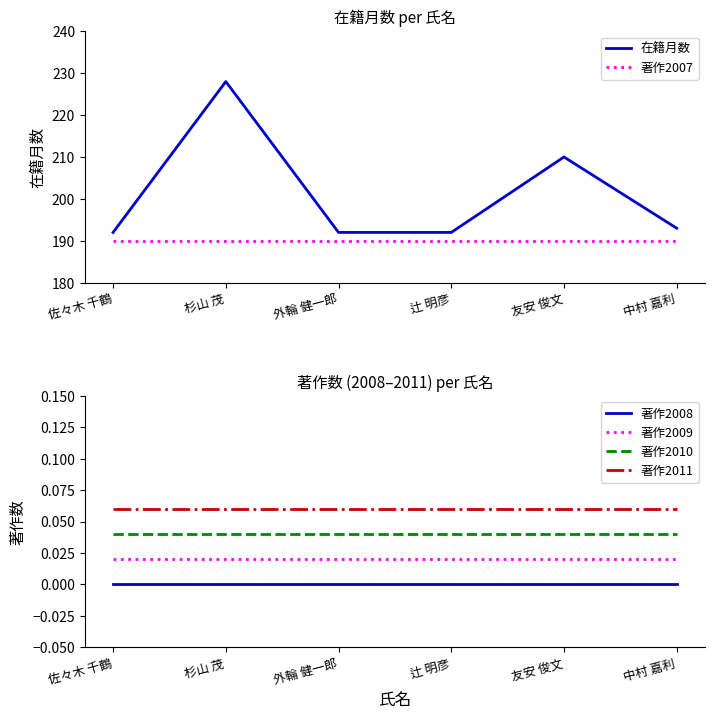

Which category has the highest value across all series?

杉山 茂